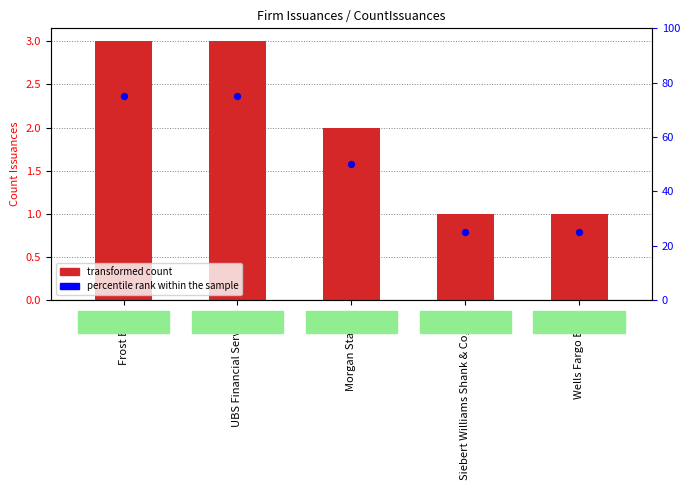

Which series reaches the minimum Y coordinate?

CountIssuances